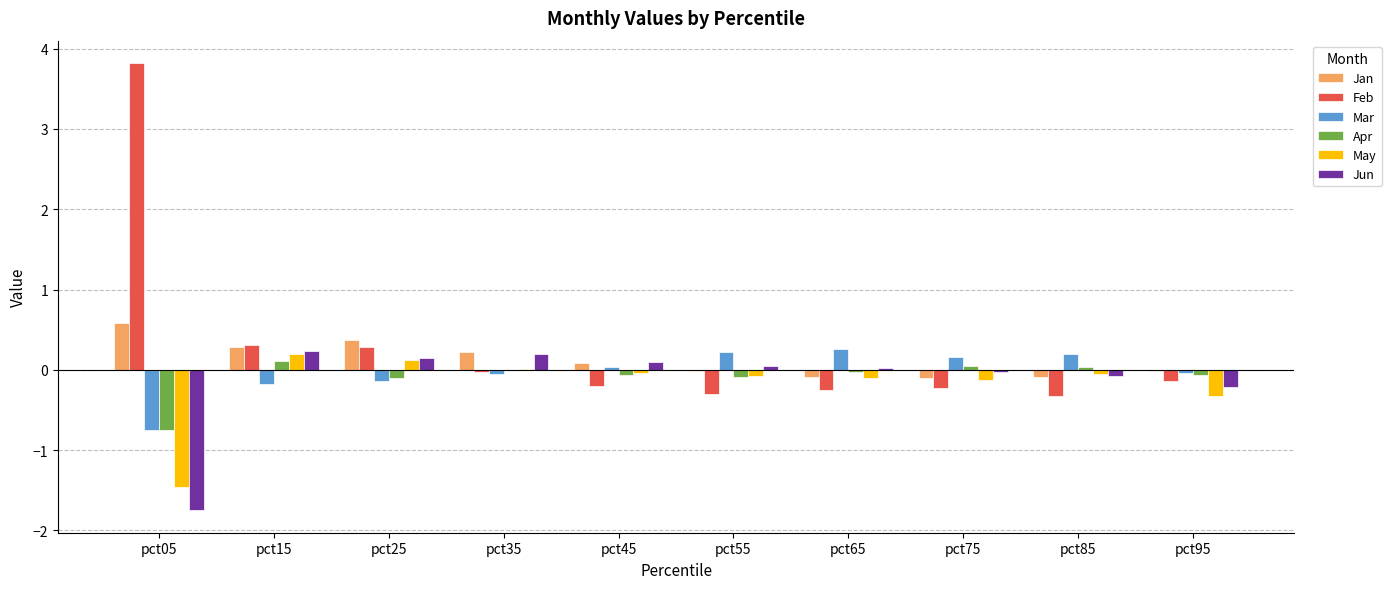

What is the highest value of the Jun series?

0.2